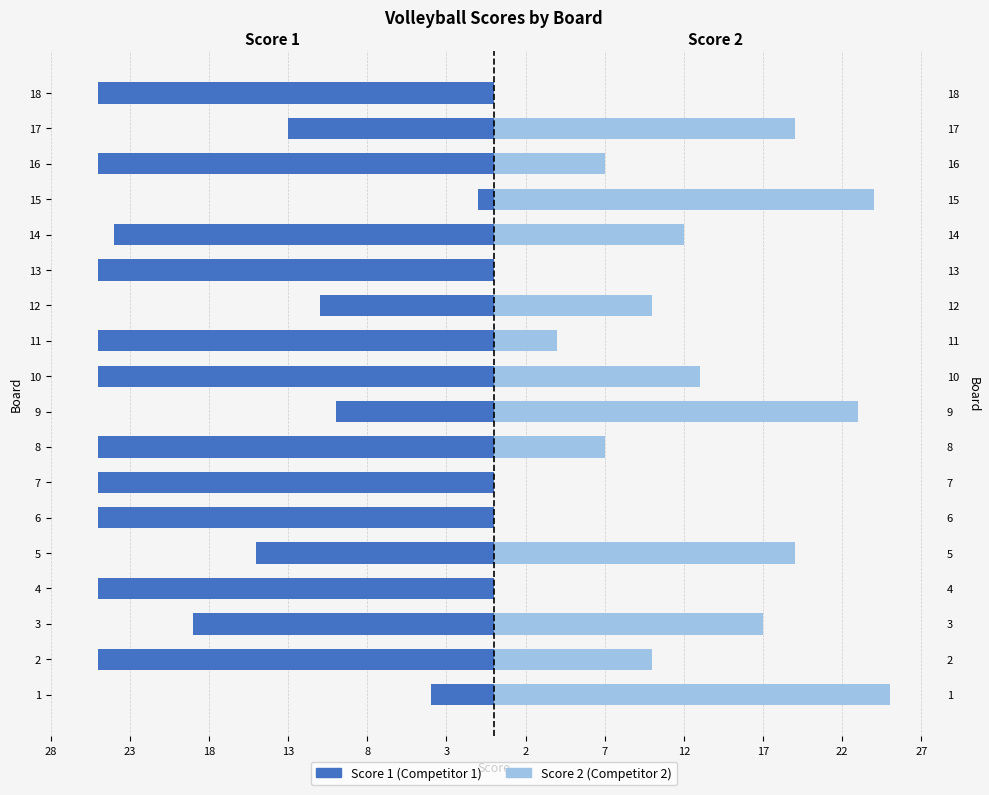

How many bars are there in each group?

2